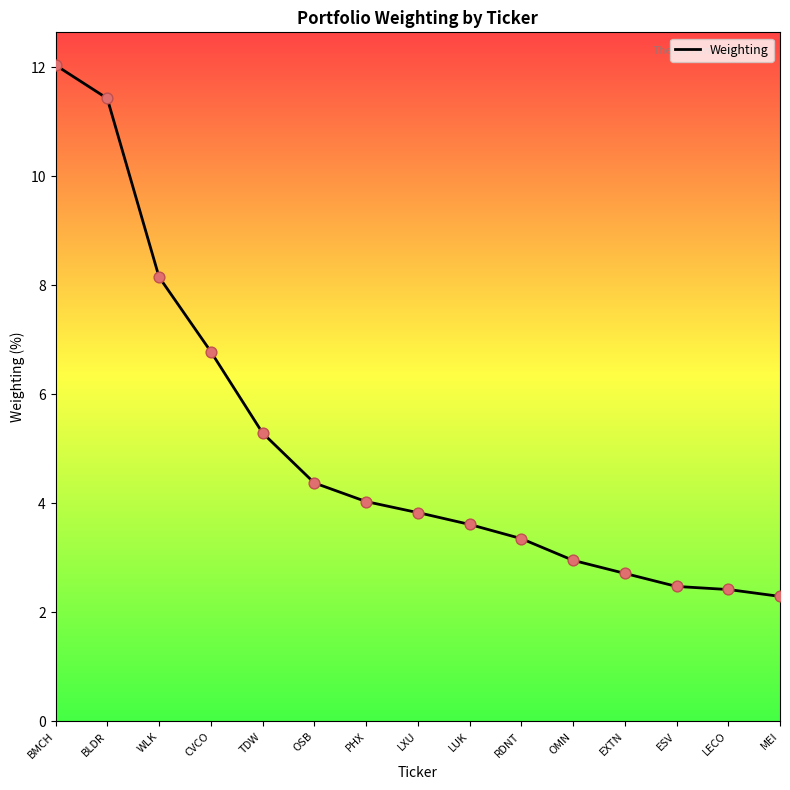

Approximately how many times larger is the value at BMCH compared to LXU?

3.1